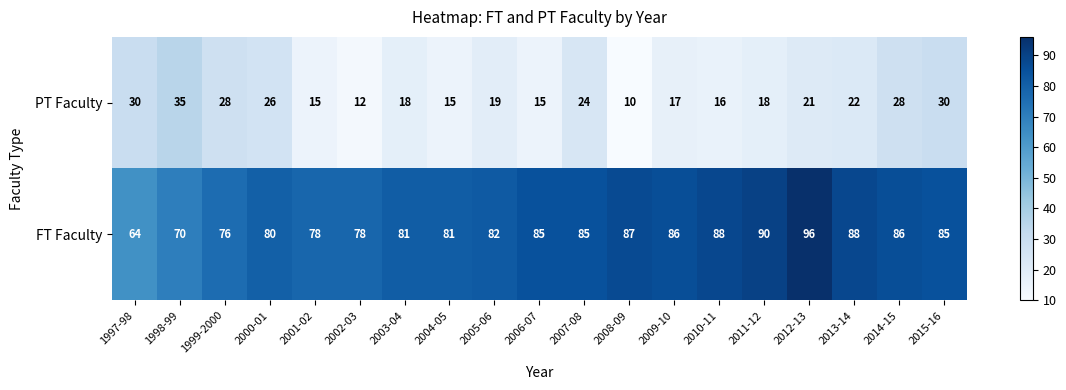

Rank the series at 2012-13 from lowest to highest value.

PT Faculty, FT Faculty